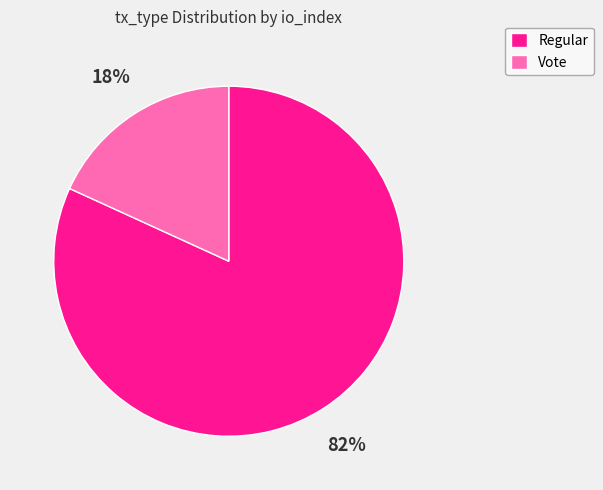

Rank the categories by value from lowest to highest.

Vote, Regular